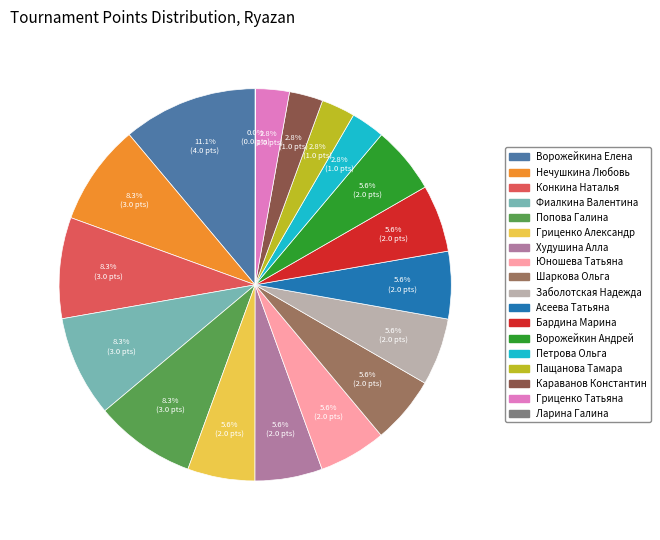

Is the sum of Фиалкина Валентина and Гриценко Александр greater than half?

No